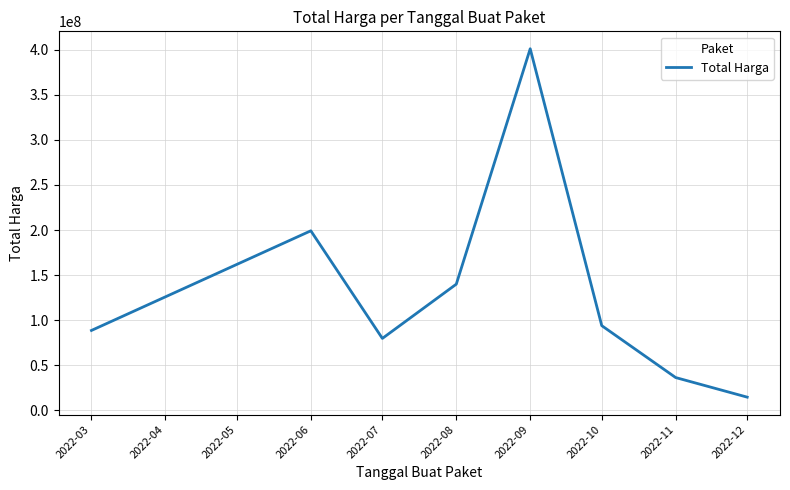

The chart shows a value of 115831249.7 at 2022-03. True or false?

False